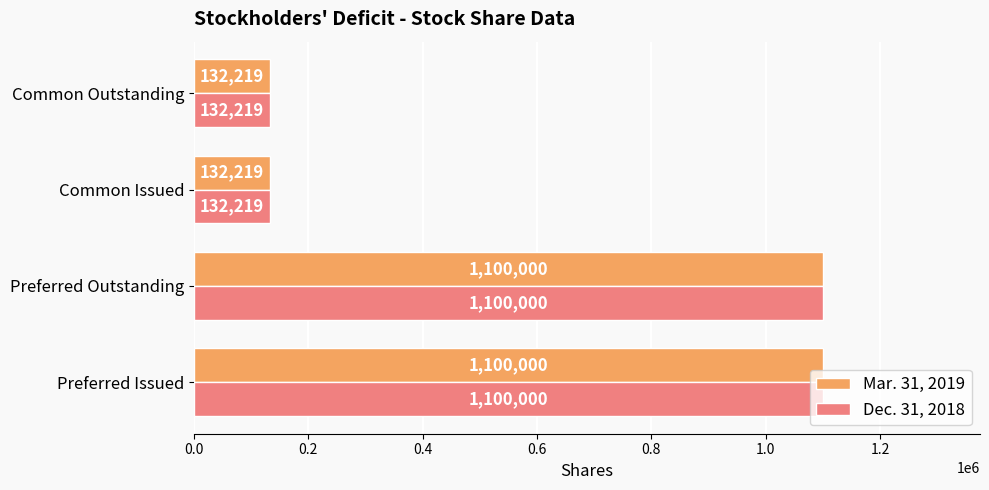

What is the maximum value for Mar. 31, 2019?

1100000